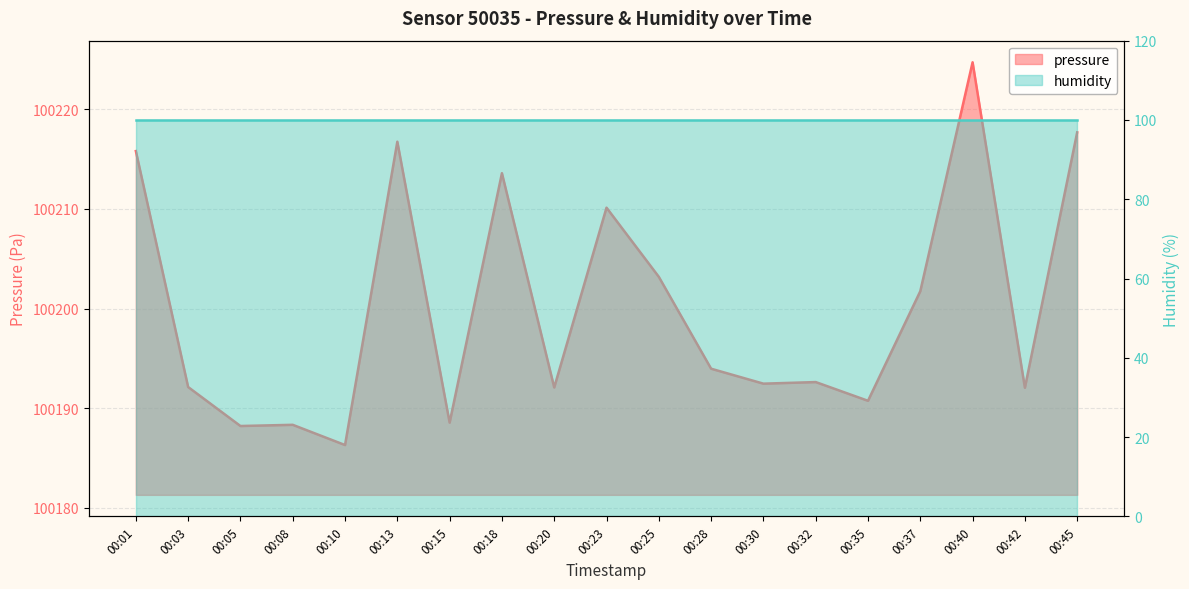

Approximately how many times larger is the value at 00:23 compared to 00:08?

1.0